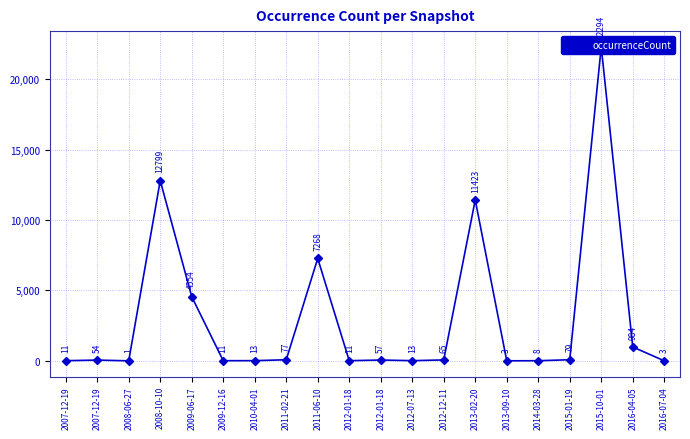

True or false: the data has more than 2 interior local peaks.

True